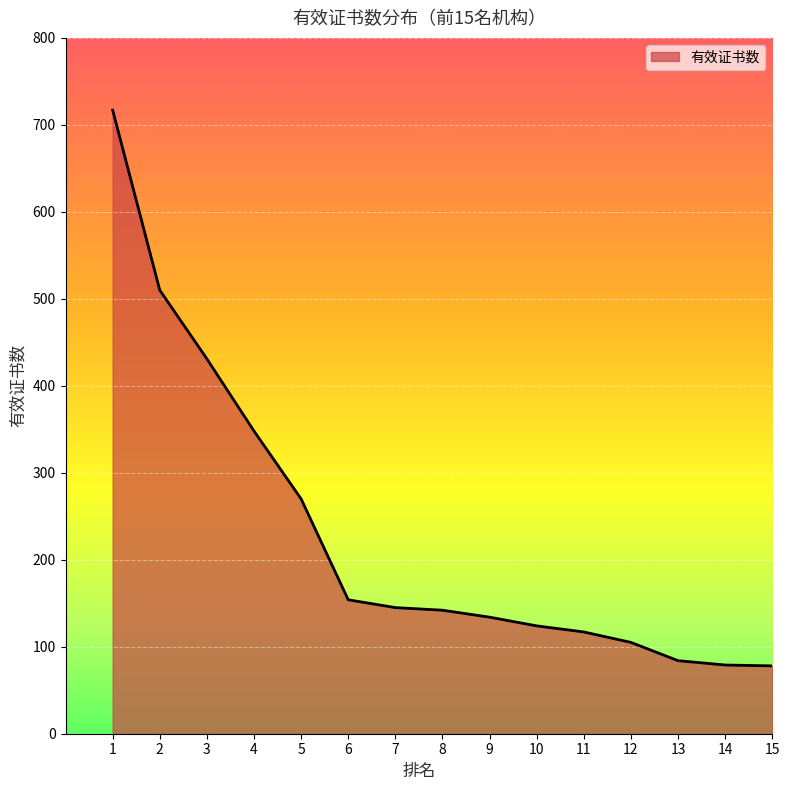

Is it true that the value at 4 is 494?

False